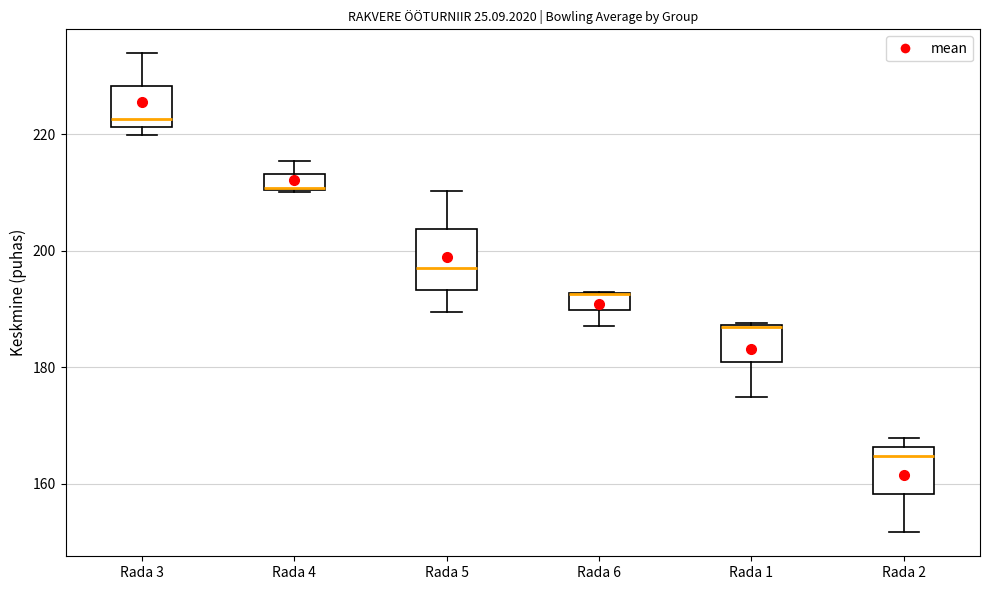

Where is the lower edge of the box for Rada 2 on the y-axis? The values are not printed on the chart, so give them approximately, as read against the axis.

158